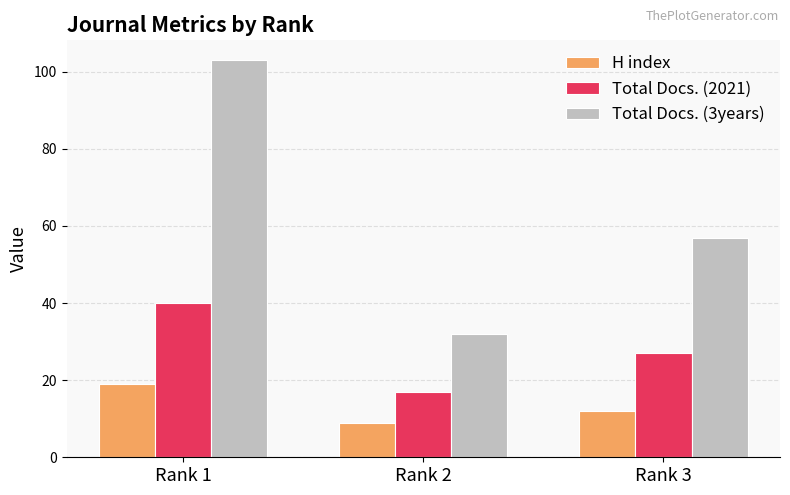

What are all the series names shown in the legend?

H index, Total Docs. (2021), Total Docs. (3years)